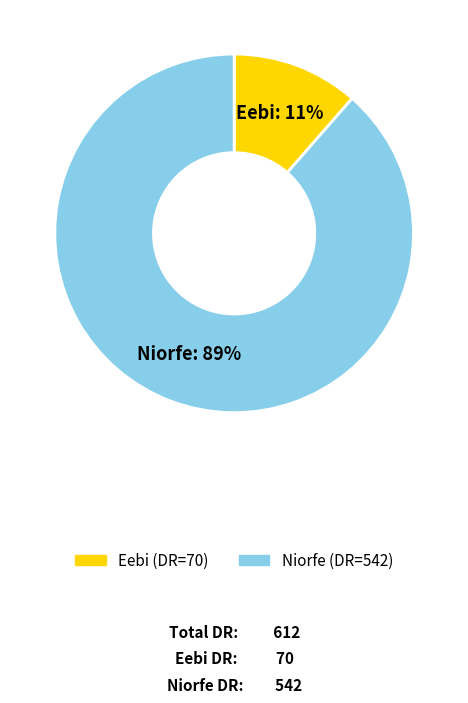

The Niorfe slice represents 76% of the pie. True or false?

False